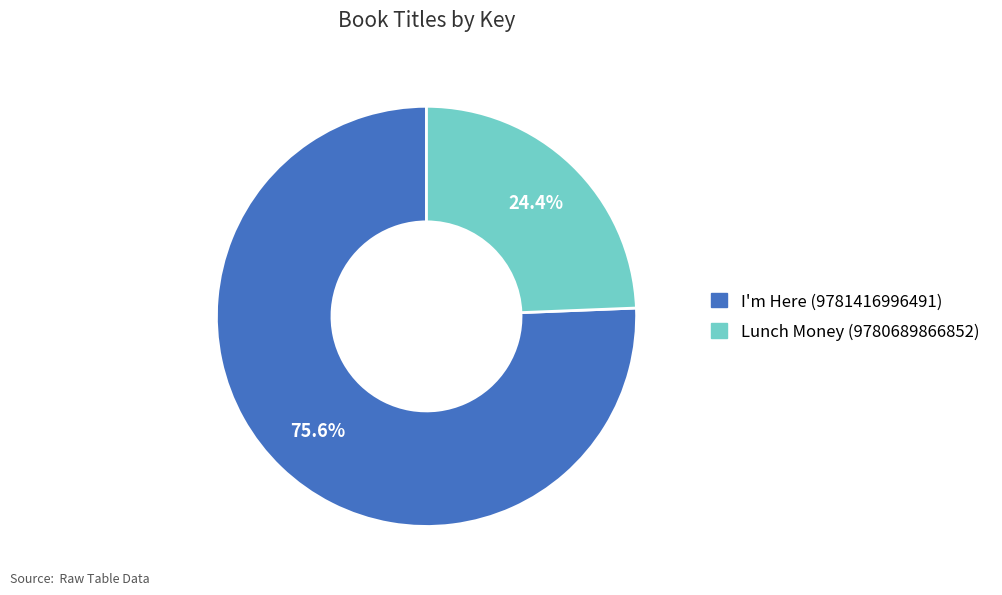

How many segments does this pie chart have?

2